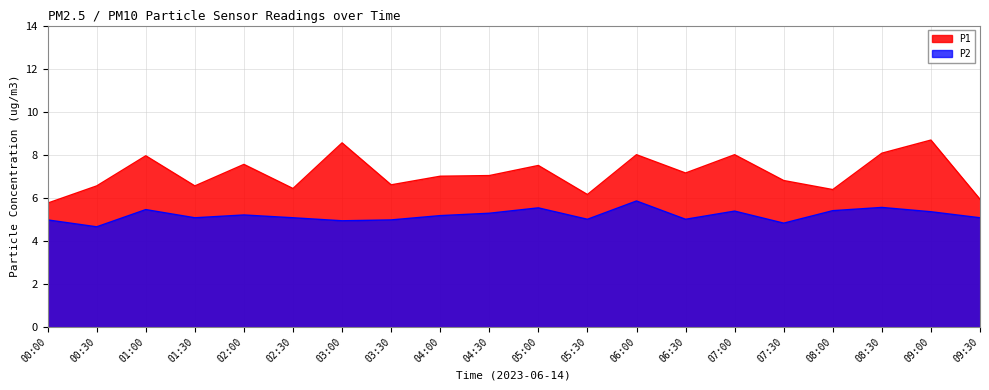

What is the total value across all series at 09:00?

14.0